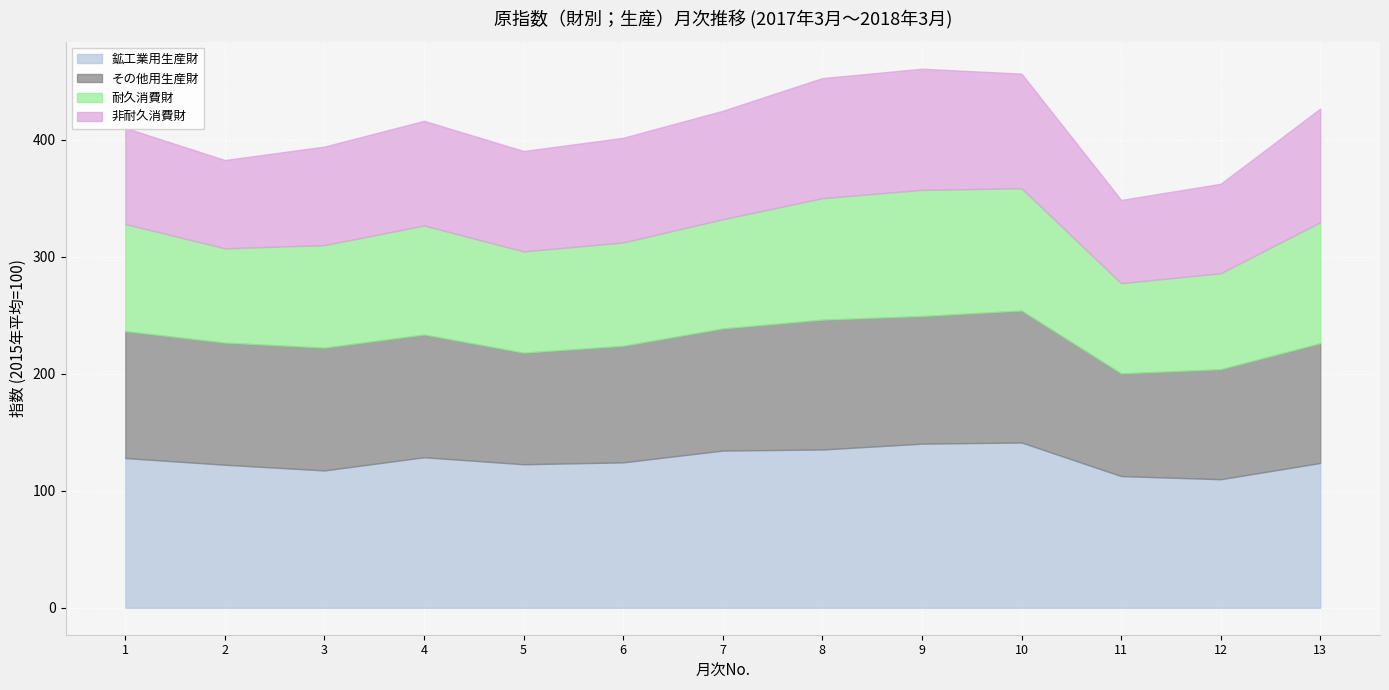

What is the minimum value for 非耐久消費財?

71.1